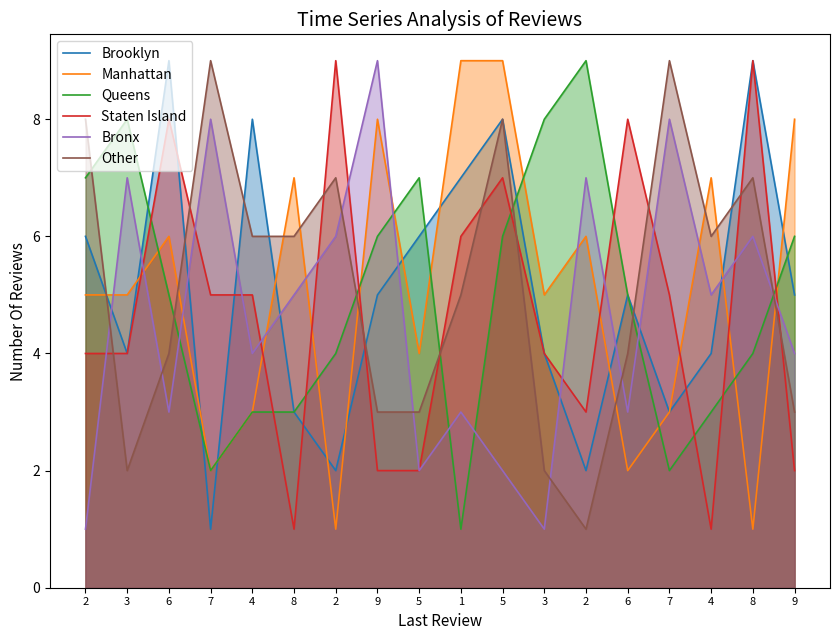

How many intersections are there between Manhattan and Staten Island?

8